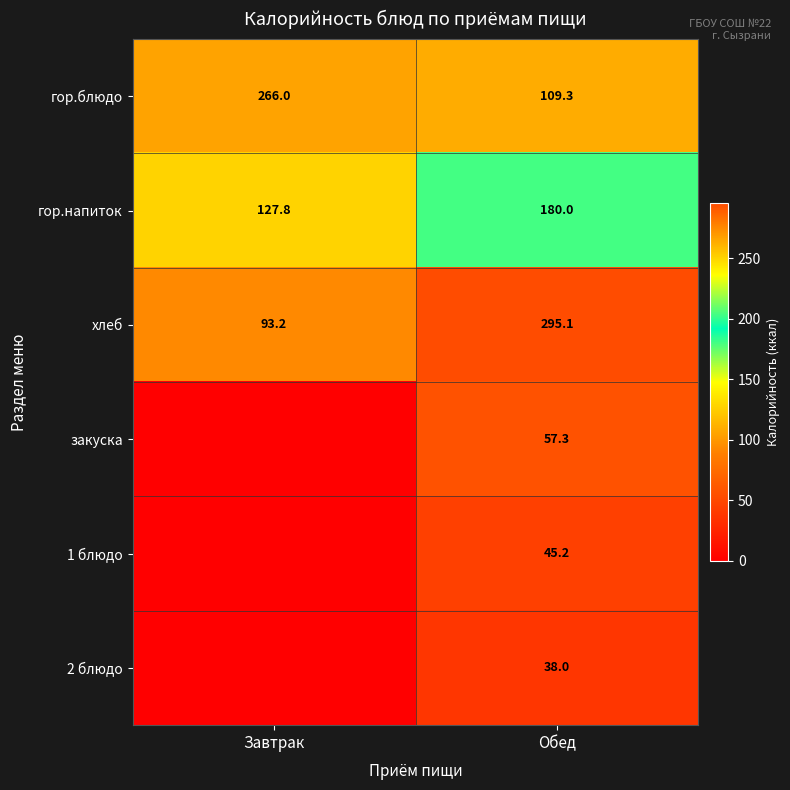

What is the highest value of the хлеб series?

295.1